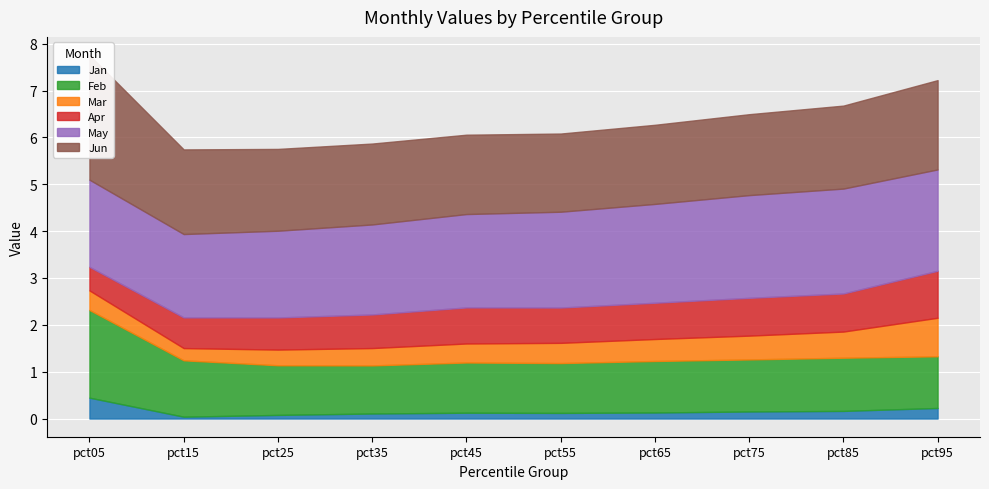

What is the difference between the Feb values at pct35 and pct05?

0.8